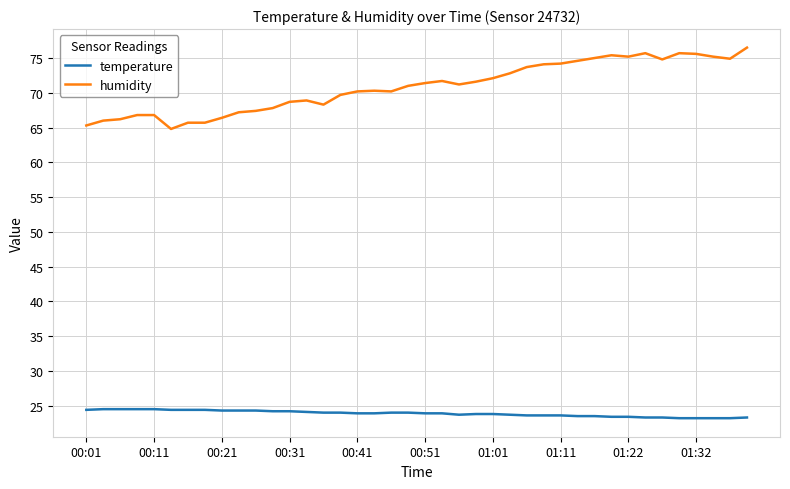

Which series has the largest total across all categories?

humidity